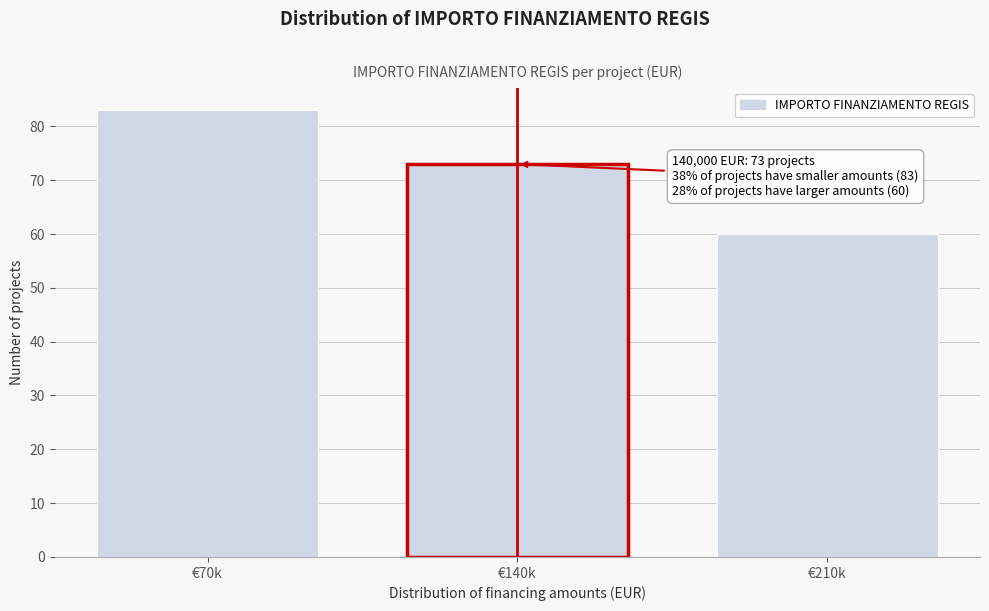

Reading right to left, transcribe all the data shown in this chart.

60	73	83